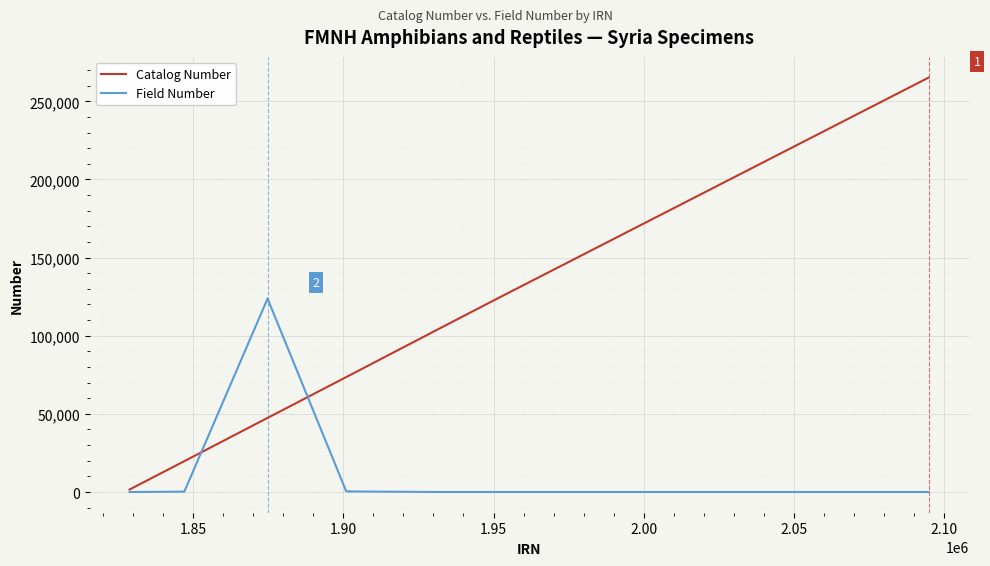

Which series has the largest total across all categories?

Catalog Number